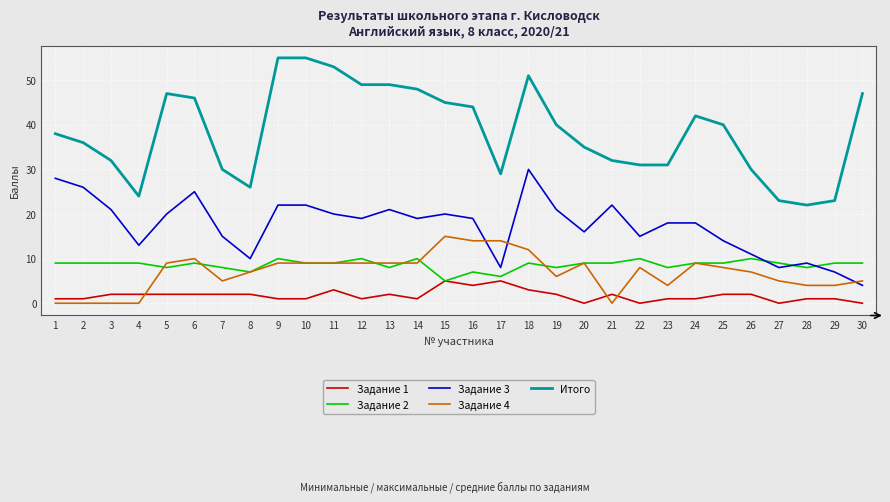

Which series has the largest total across all categories?

Итого